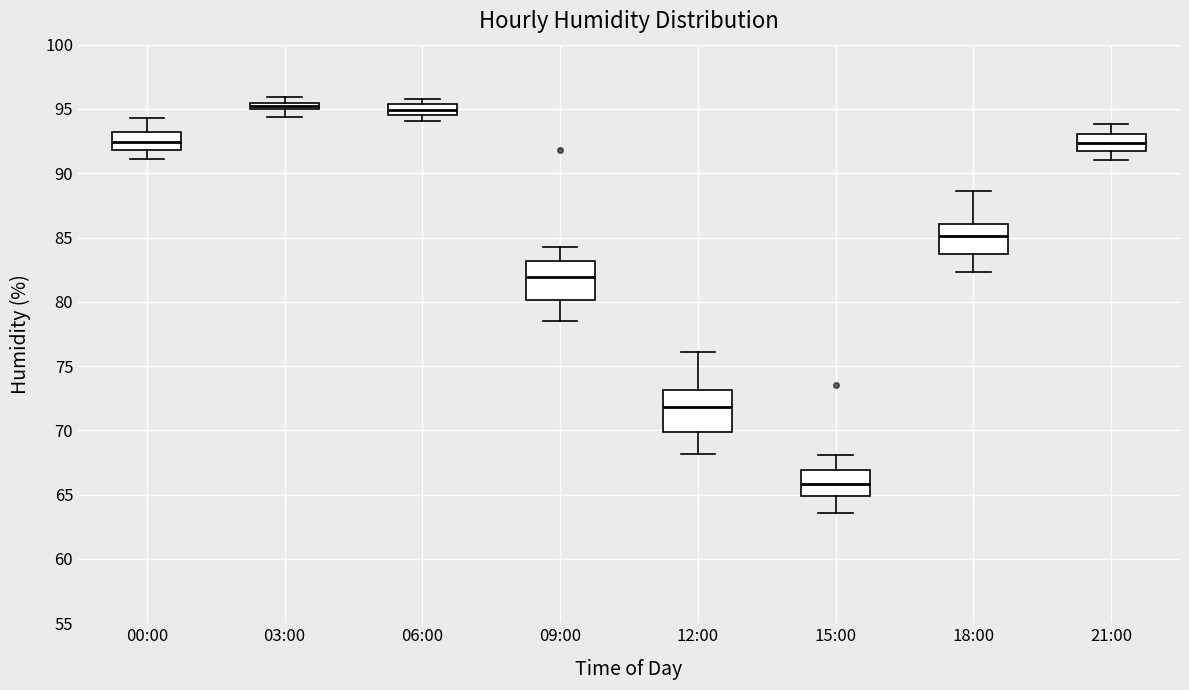

Where is the upper edge of the box for 03:00 on the y-axis? The values are not printed on the chart, so give them approximately, as read against the axis.

95.5